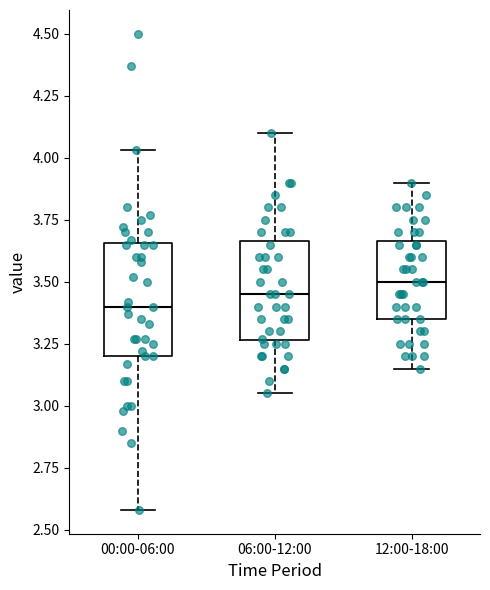

Which box is the tallest, from its lower edge to its upper edge?

00:00-06:00